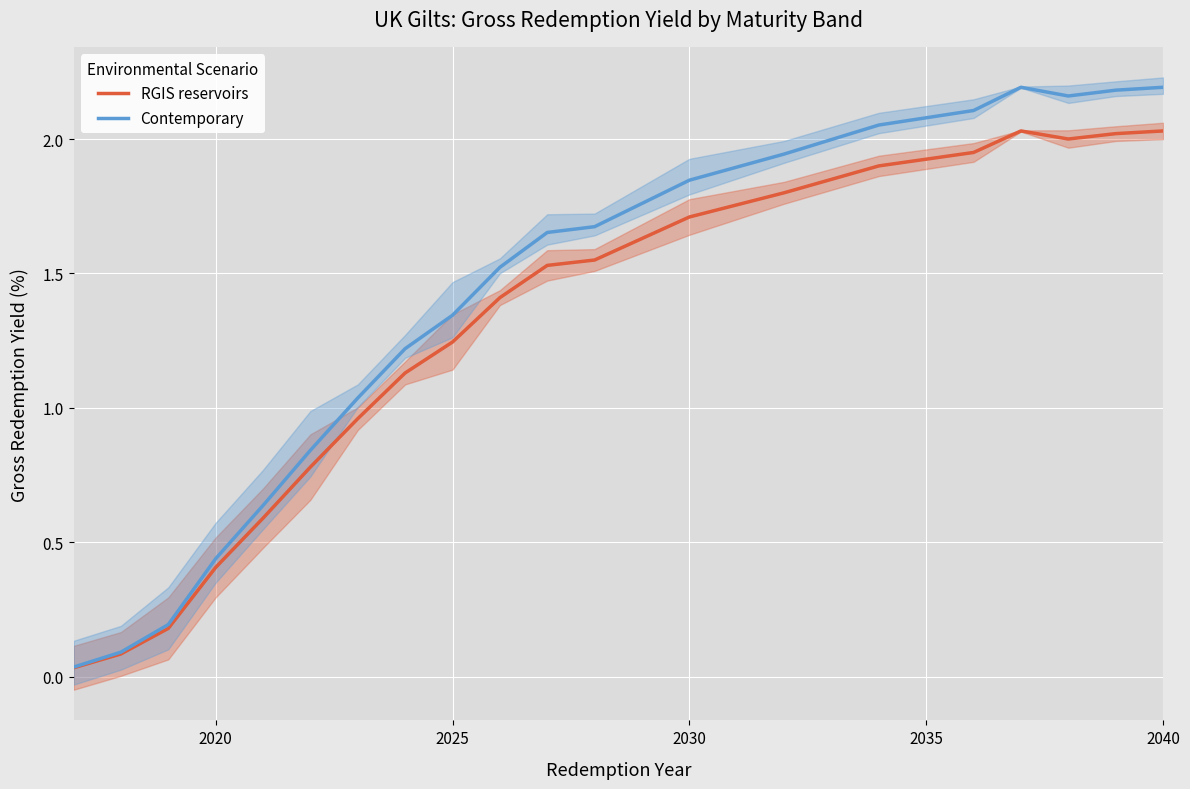

Is the value of RGIS reservoirs at 2025 greater than the value of Contemporary at 2025?

No